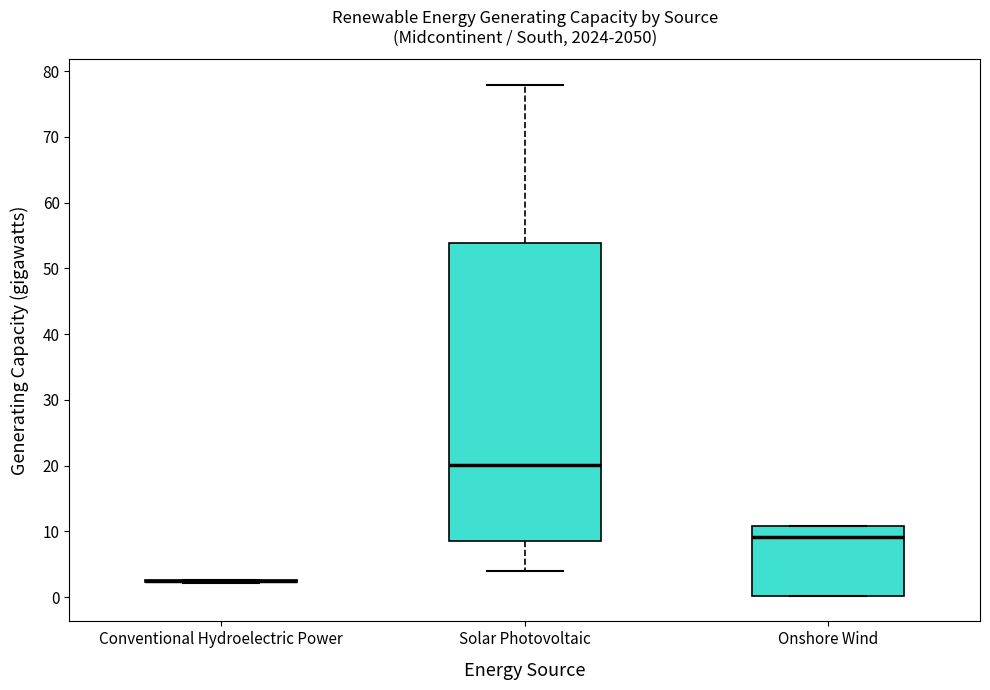

Reading left to right, transcribe this box plot: for each box, give where its median line is, the range the box spans, and where its two whiskers end, as read against the y-axis. The values are not printed on the chart, so give them approximately, as read against the axis.

Conventional Hydroelectric Power: box collapsed to a line at 2, whiskers 2 to 3
Solar Photovoltaic: median 20, box 9 to 54, whiskers 4 to 78
Onshore Wind: median 9, box 0 to 11, whiskers 0 to 11